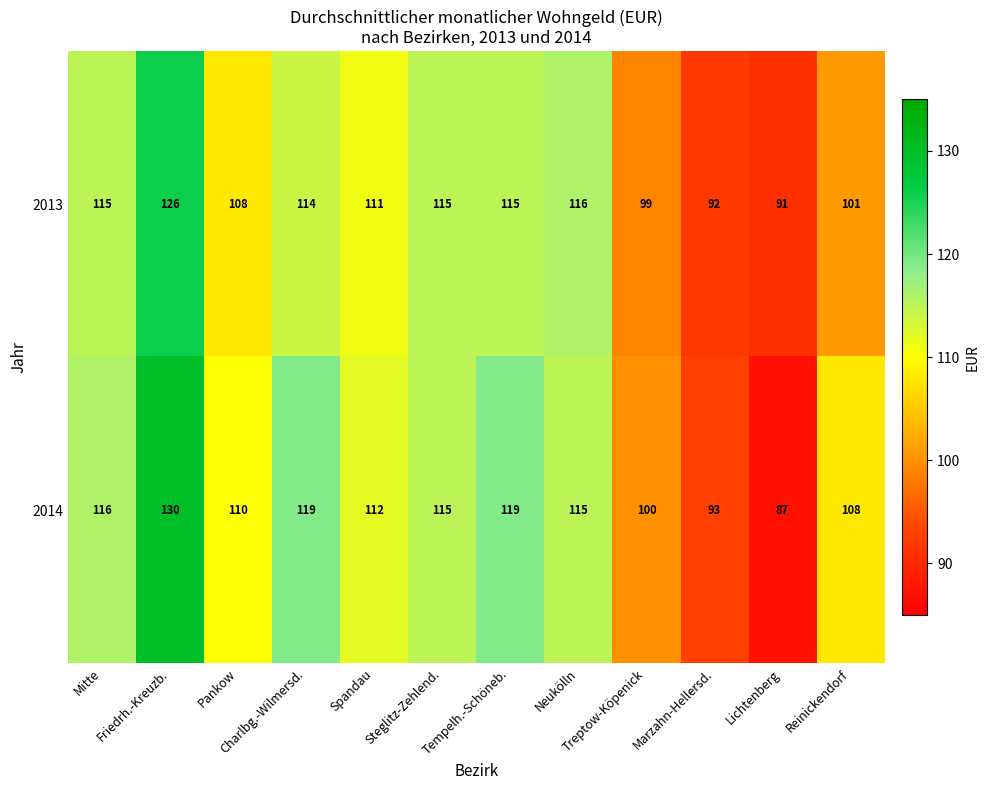

How many values in the 2013 series are below 114?

6